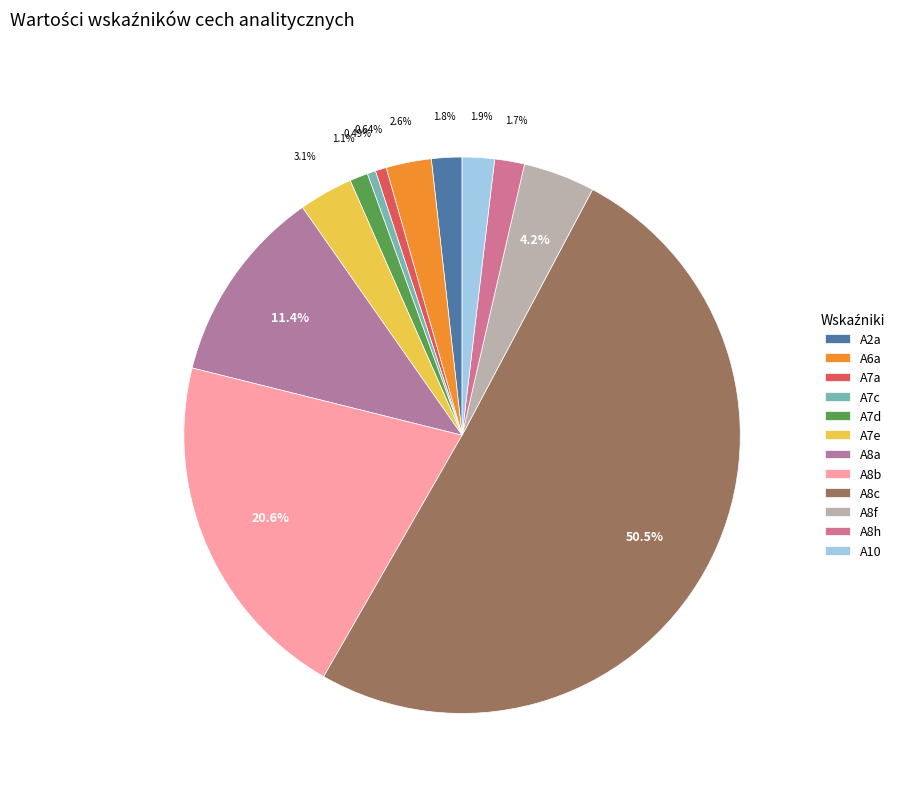

True or false: A8f accounts for 4% of the total.

True